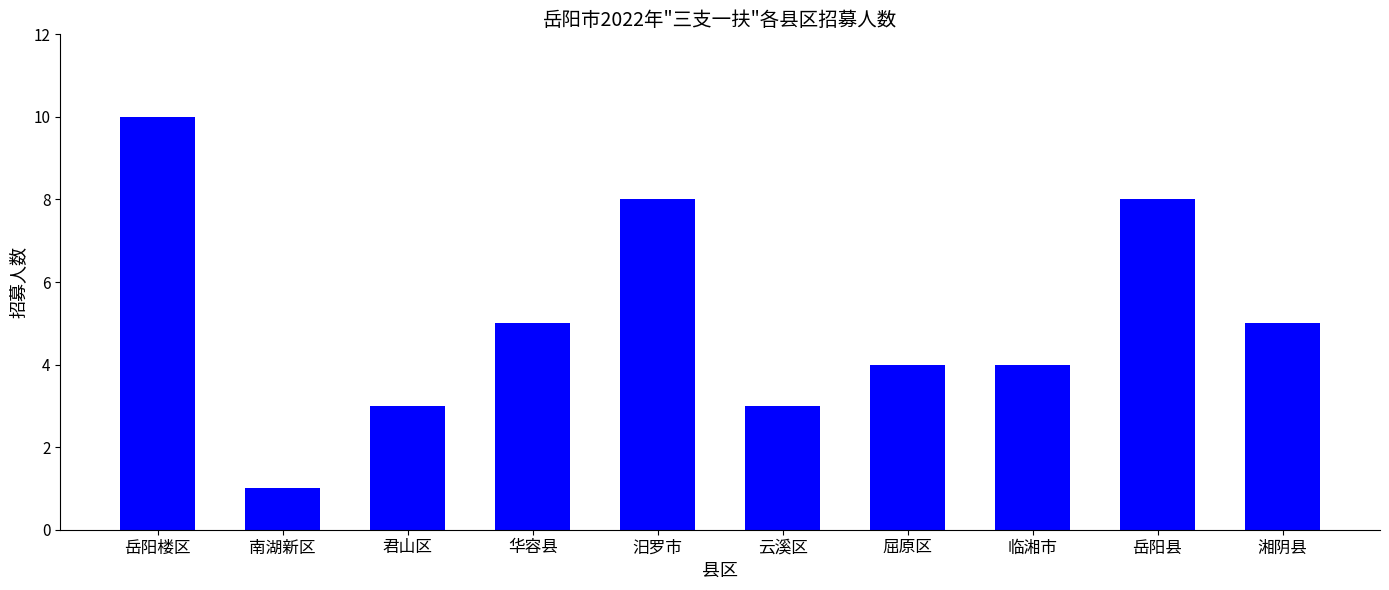

Reading right to left, transcribe all the data shown in this chart.

5	8	4	4	3	8	5	3	1	10